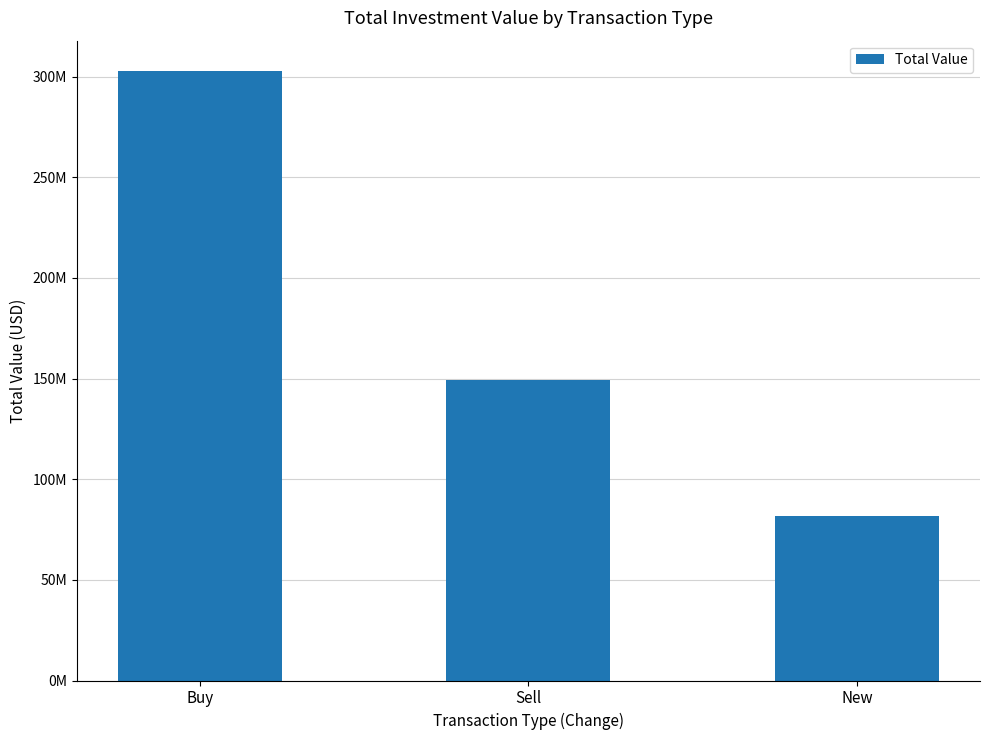

Reading right to left, what are all the values shown in this chart?

81605000	149521000	302787000